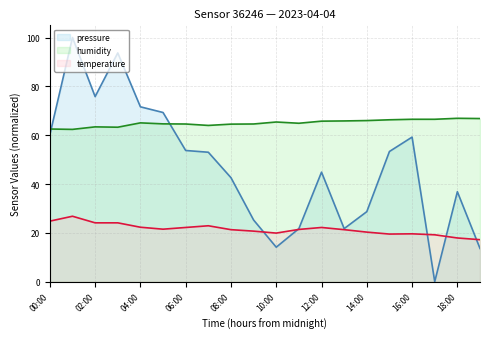

What is the difference between the maximum and minimum values in the humidity series?

4.5